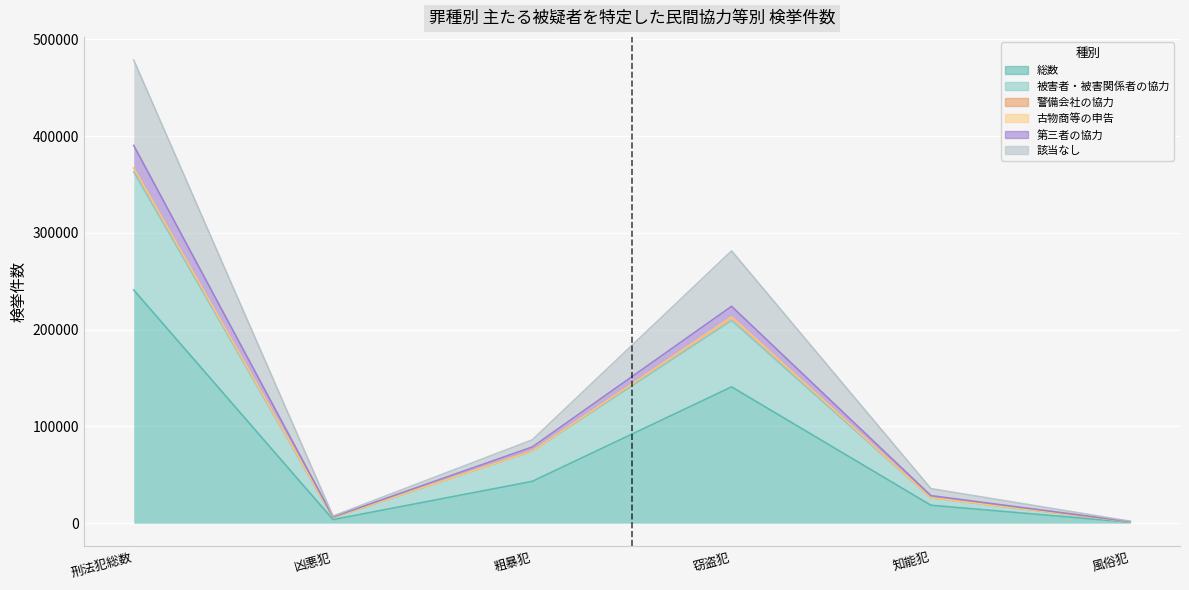

How many interior local valleys does the 第三者の協力 series have?

1